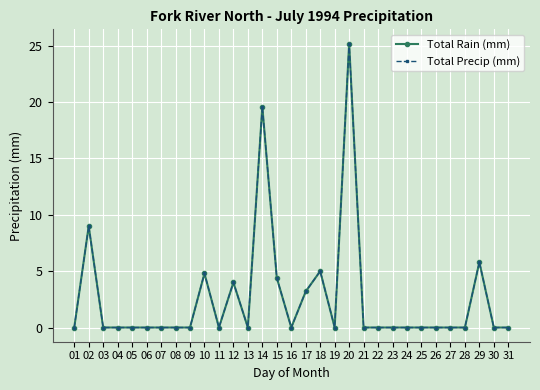

Is this an area chart (filled region under the line)?

No